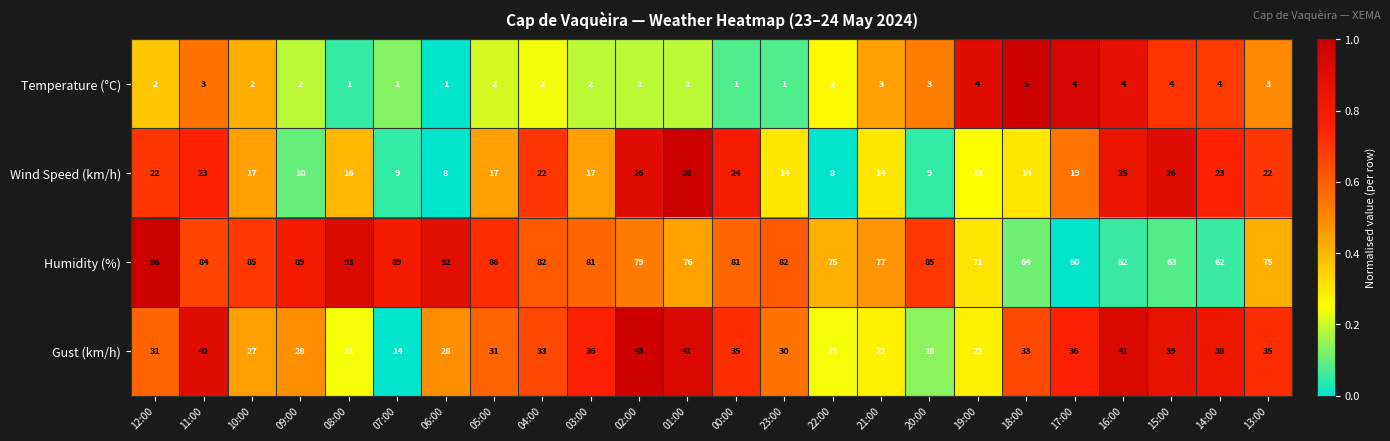

At how many categories does at least one series exceed 48?

24